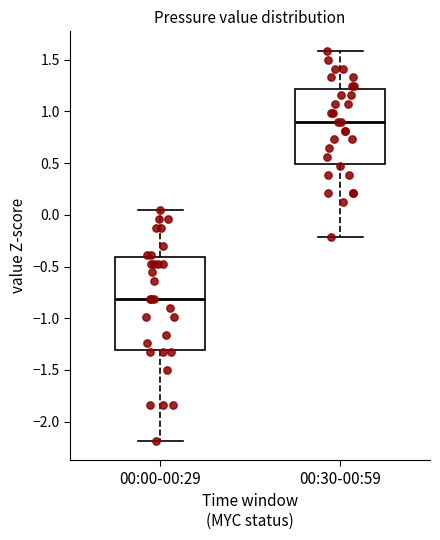

Comparing the boxes themselves (not the whiskers), which one is the tallest?

00:00-00:29